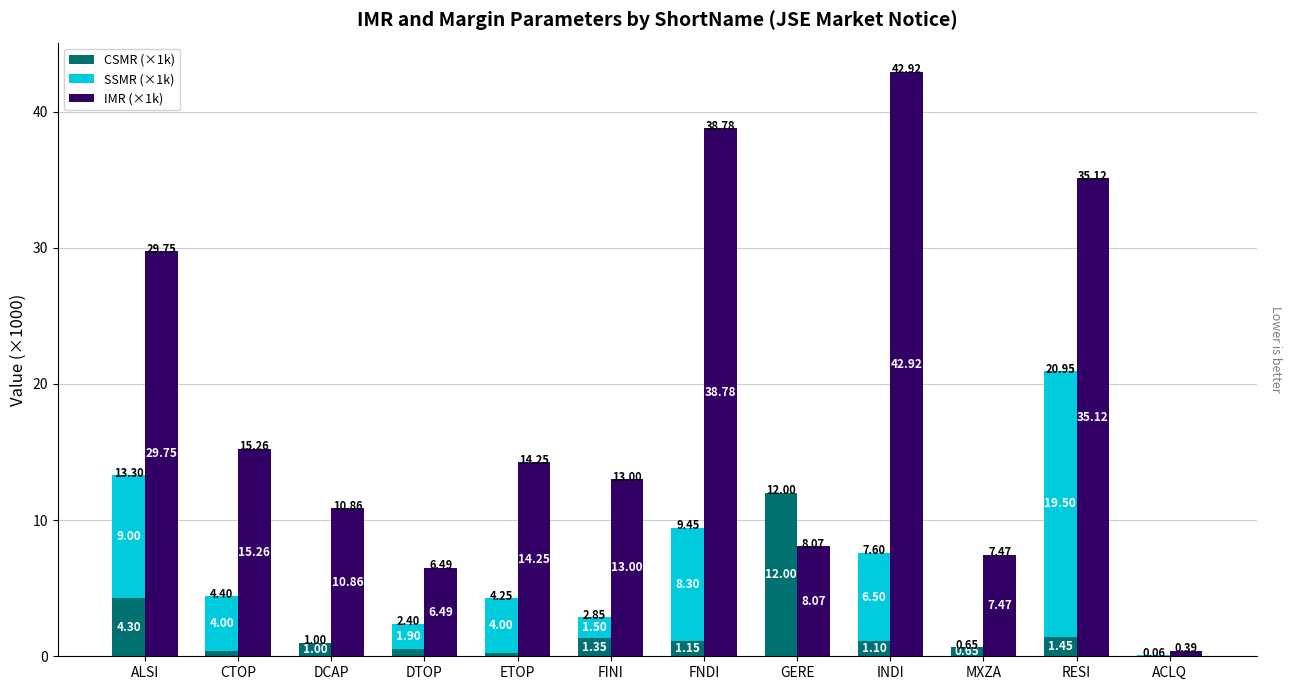

Where does the CSMR (×1k) series first go above 1?

ALSI